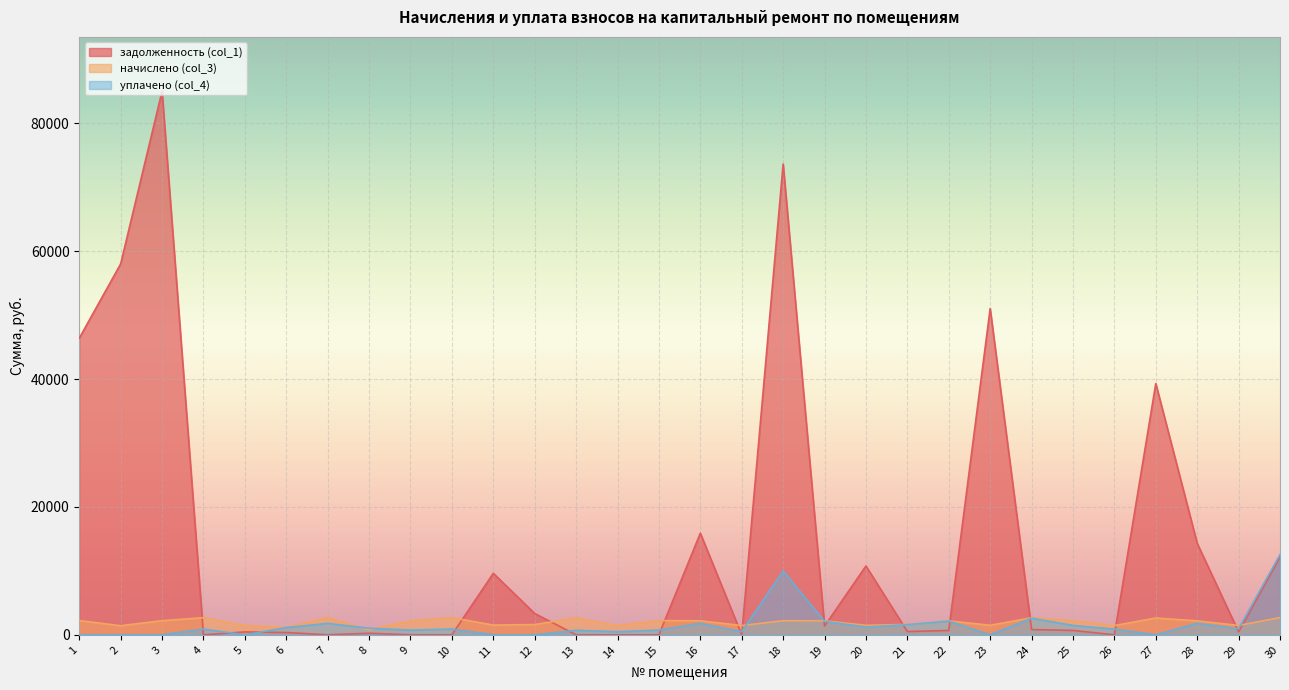

True or false: начислено (col_3) and задолженность (col_1) cross at least once.

True